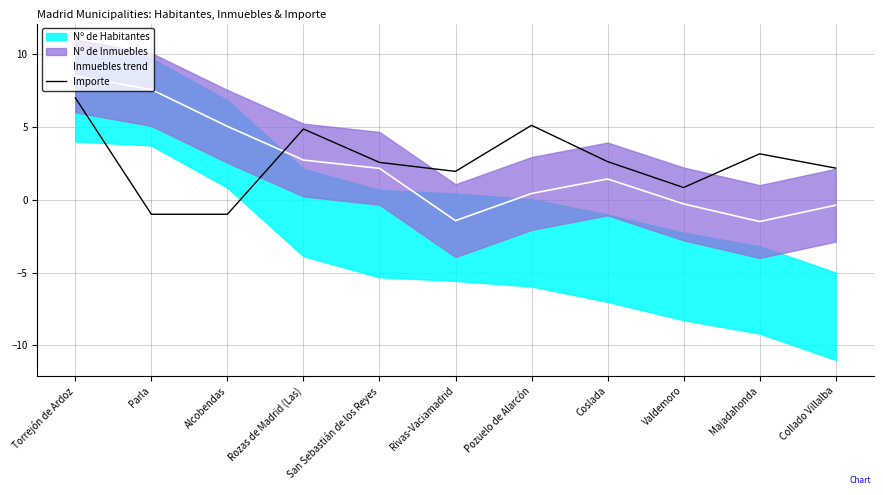

What is the minimum value for Importe?

-1.0